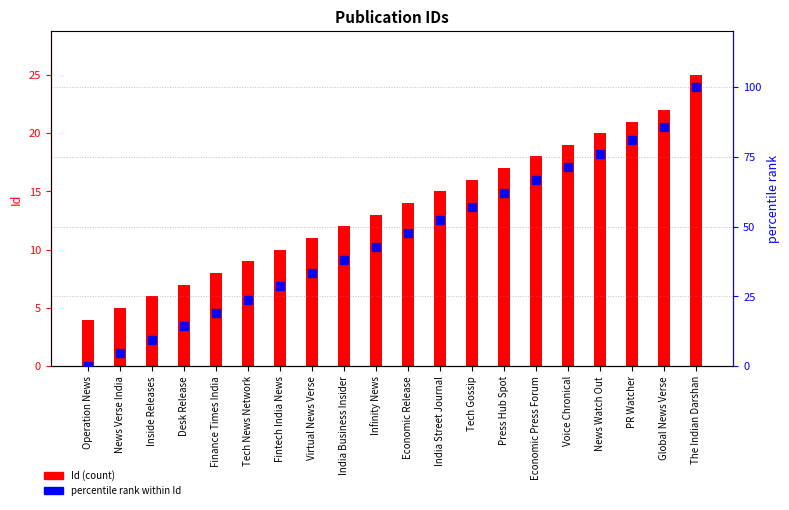

Which series reaches the minimum Y coordinate?

percentile rank within Id